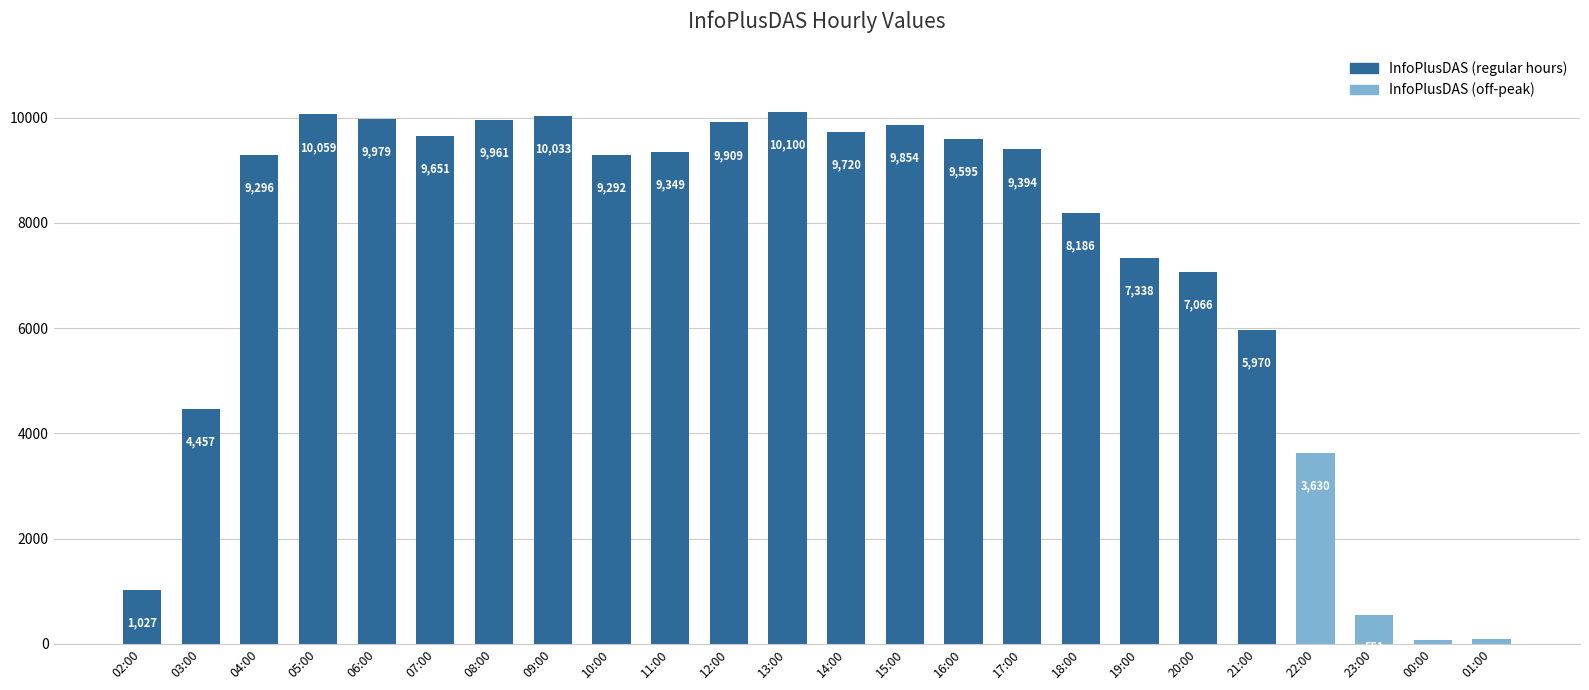

At which label does the data first exceed 9349?

05:00